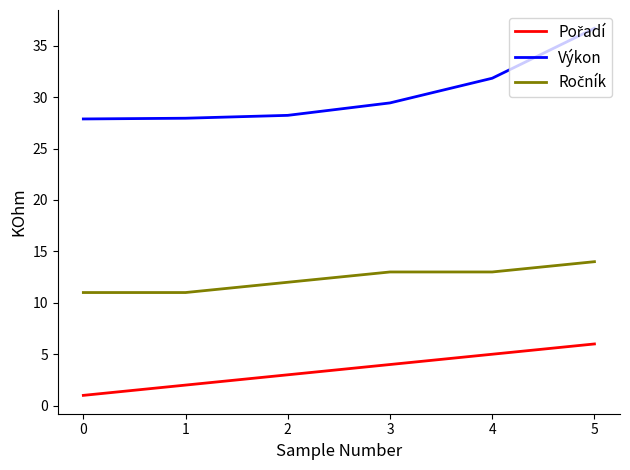

What is the approximate value of Výkon at 0?

27.9